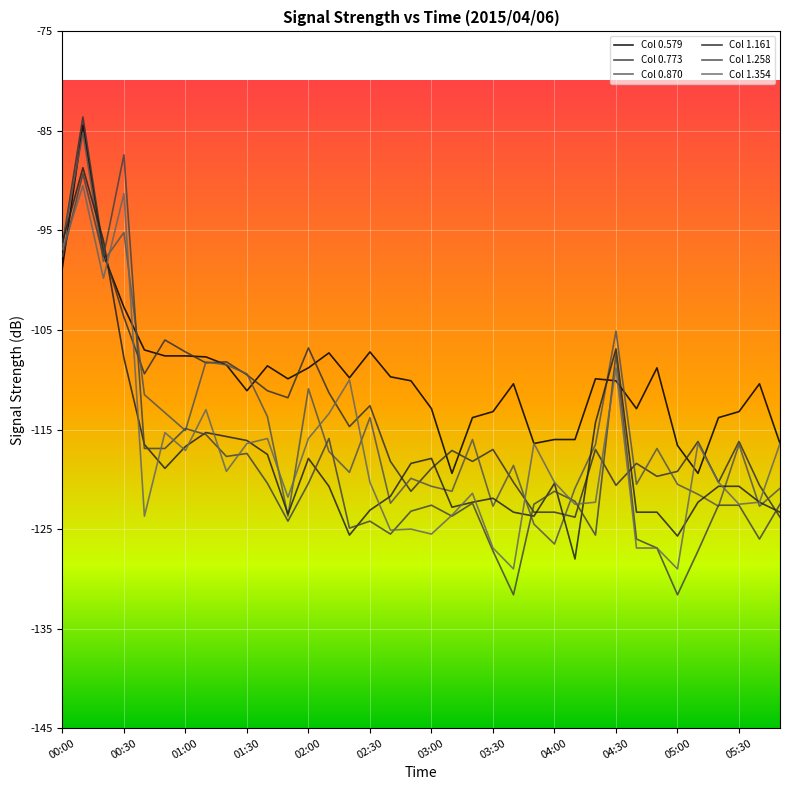

How many lines are shown in the chart?

6